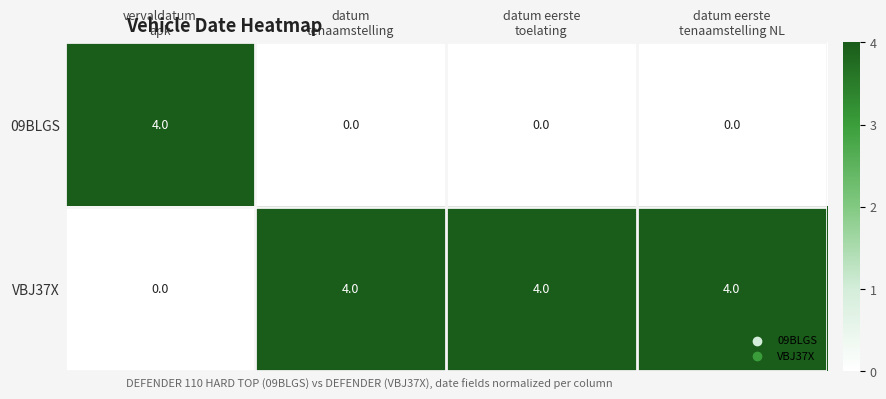

Rank the series by their average value, from highest to lowest.

VBJ37X, 09BLGS